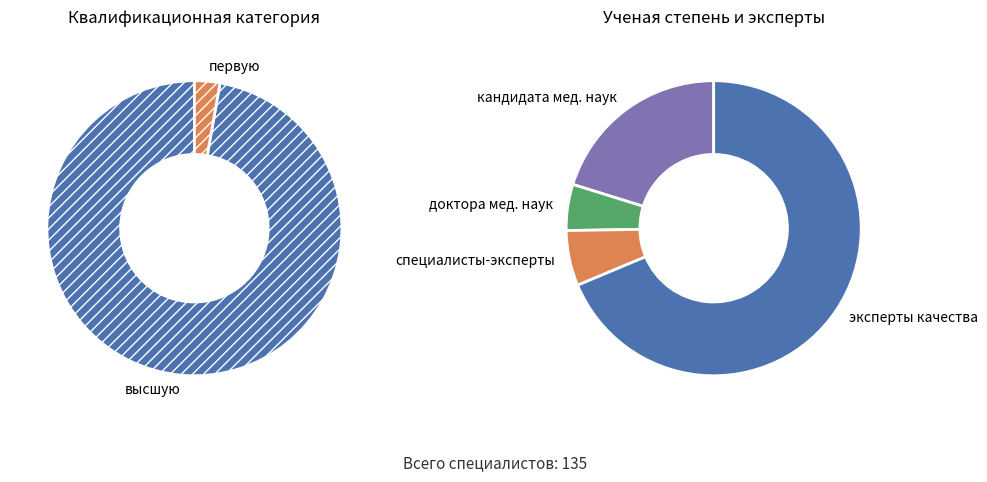

Which category accounts for the majority?

высшую